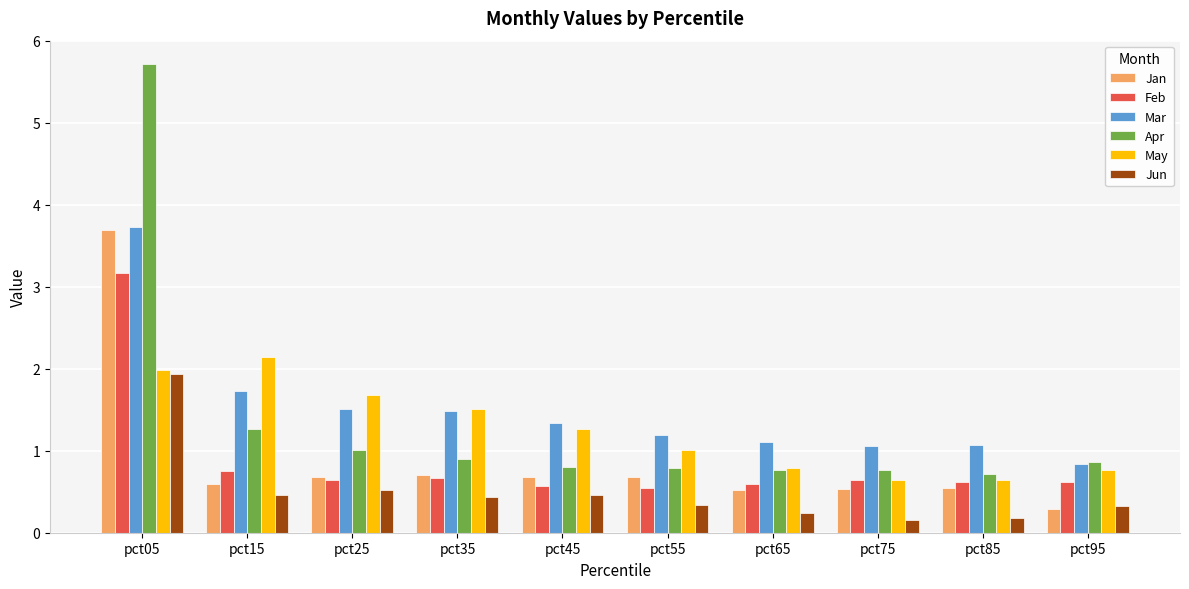

True or false: May has a value of 1.7 at pct25.

True